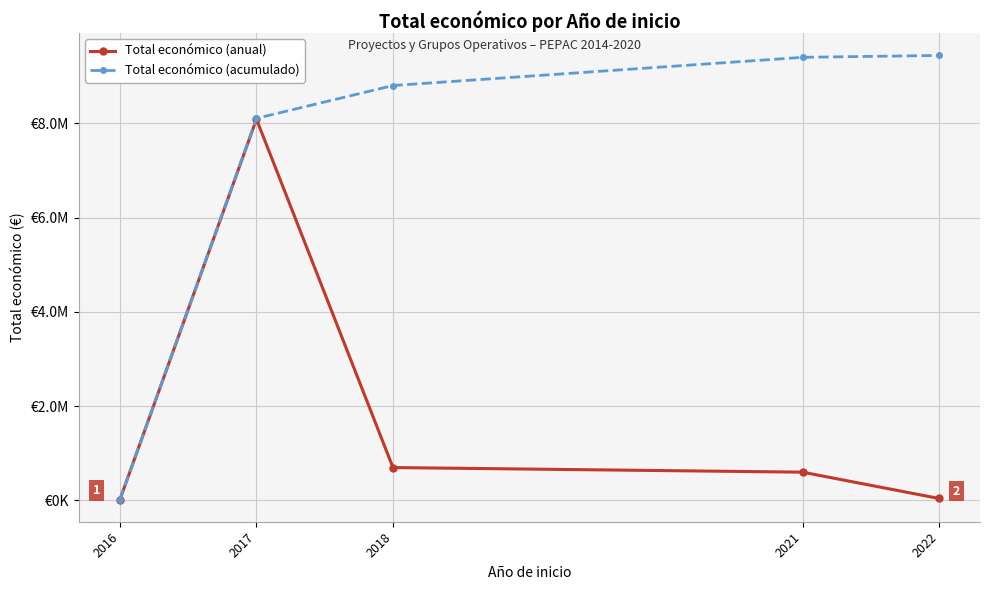

Reading right to left, what are all the values shown in this chart?

Total económico (anual): 39932.0	598659.8	696377.3	8088979.0	17800.0
Total económico (acumulado): 9441748.1	9401816.1	8803156.3	8106779.0	17800.0